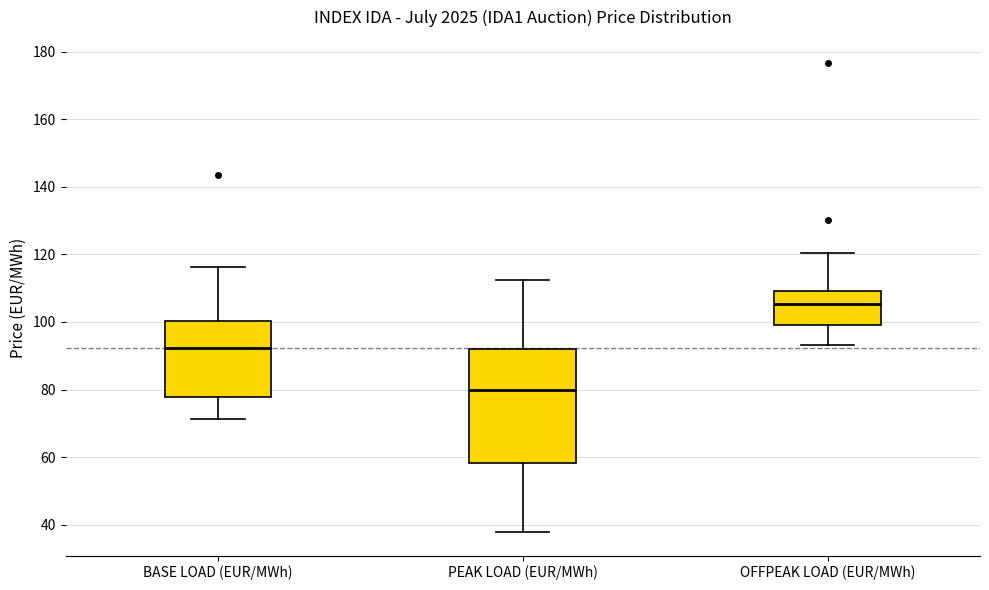

Reading left to right, transcribe this box plot: for each box, give where its median line is, the range the box spans, and where its two whiskers end, as read against the y-axis. The values are not printed on the chart, so give them approximately, as read against the axis.

BASE LOAD (EUR/MWh): median 92, box 78 to 100, whiskers 72 to 116
PEAK LOAD (EUR/MWh): median 80, box 58 to 92, whiskers 38 to 112
OFFPEAK LOAD (EUR/MWh): median 106, box 100 to 110, whiskers 94 to 120